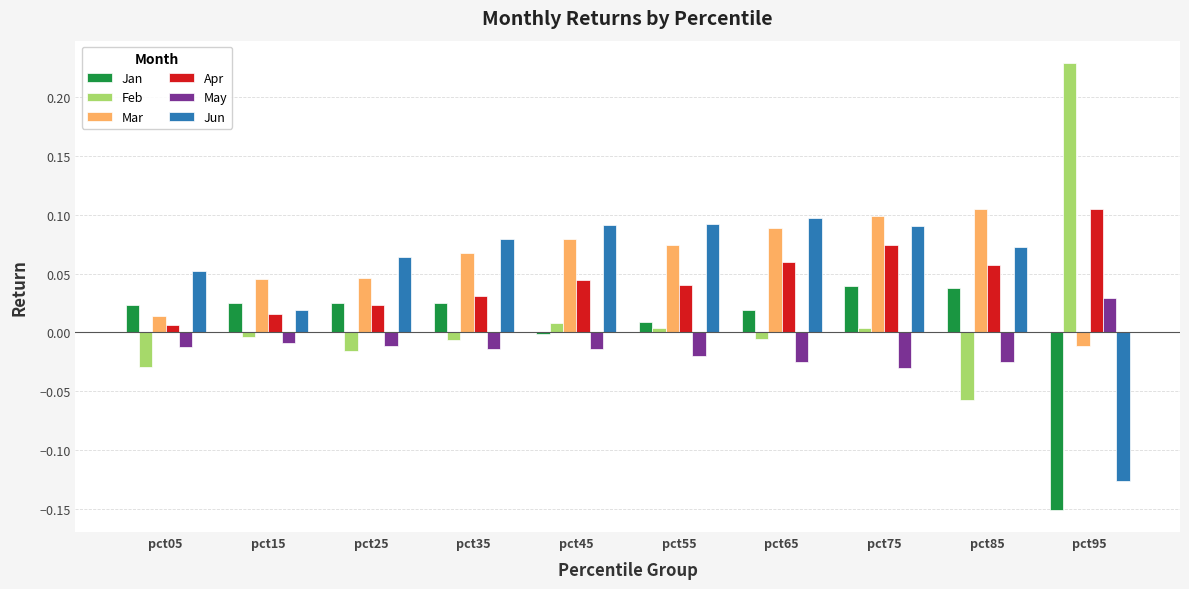

How many bars are there in each group?

6